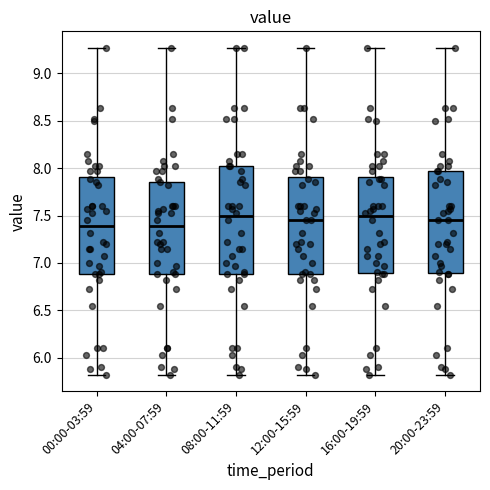

Reading left to right, read every box against the y-axis: the position of its median line, the range the box covers, and the ends of its whiskers. The values are not printed on the chart, so give them approximately, as read against the axis.

00:00-03:59: median 7.40, box 6.90 to 7.90, whiskers 5.80 to 9.25
04:00-07:59: median 7.40, box 6.90 to 7.85, whiskers 5.80 to 9.25
08:00-11:59: median 7.50, box 6.90 to 8.00, whiskers 5.80 to 9.25
12:00-15:59: median 7.45, box 6.90 to 7.90, whiskers 5.80 to 9.25
16:00-19:59: median 7.50, box 6.90 to 7.90, whiskers 5.80 to 9.25
20:00-23:59: median 7.45, box 6.90 to 7.95, whiskers 5.80 to 9.25